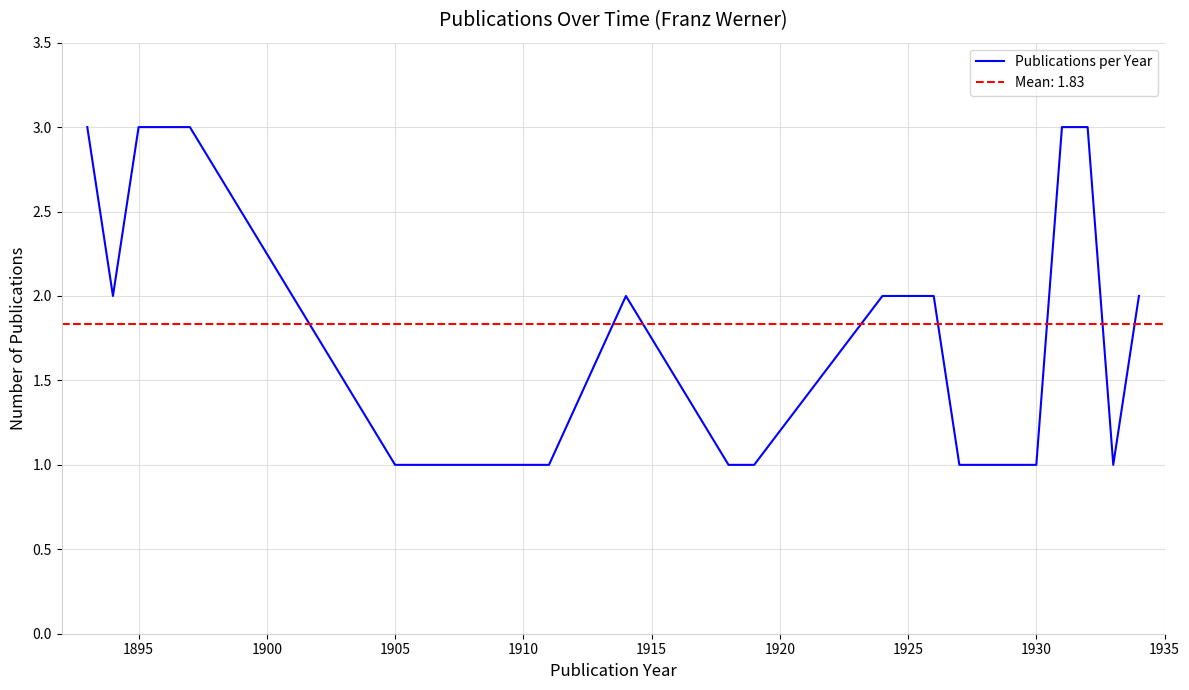

What is the greatest value displayed?

3